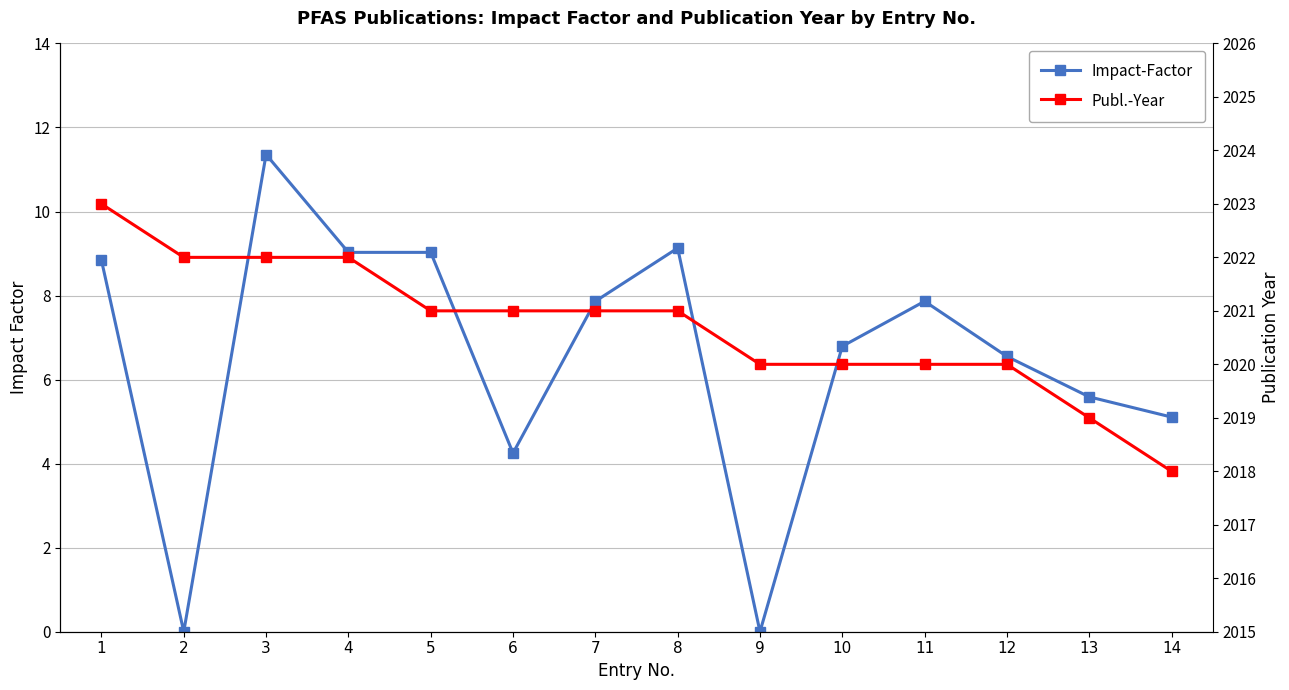

What is the difference between the maximum and minimum values in the Publ.-Year series?

5.0